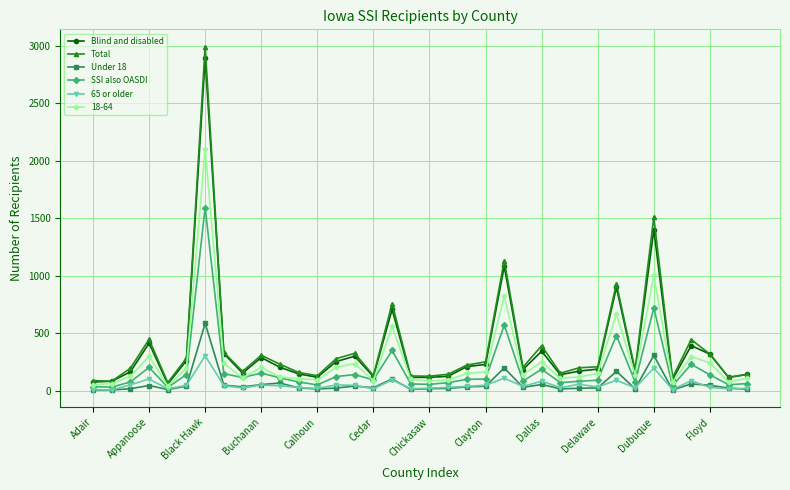

True or false: 18-64 has more than 2 points higher than both neighbors.

True